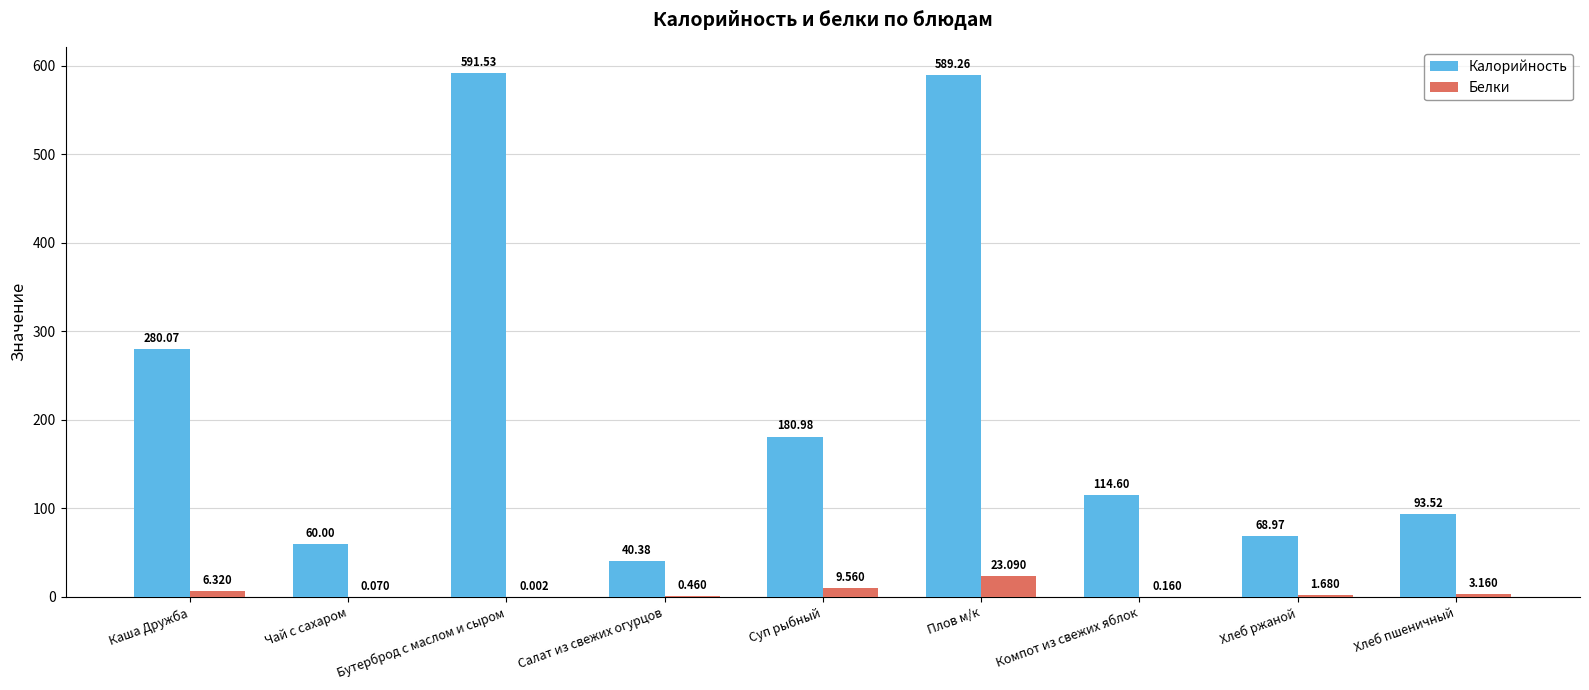

Which series changed the most between Салат из свежих огурцов and Хлеб ржаной?

Калорийность